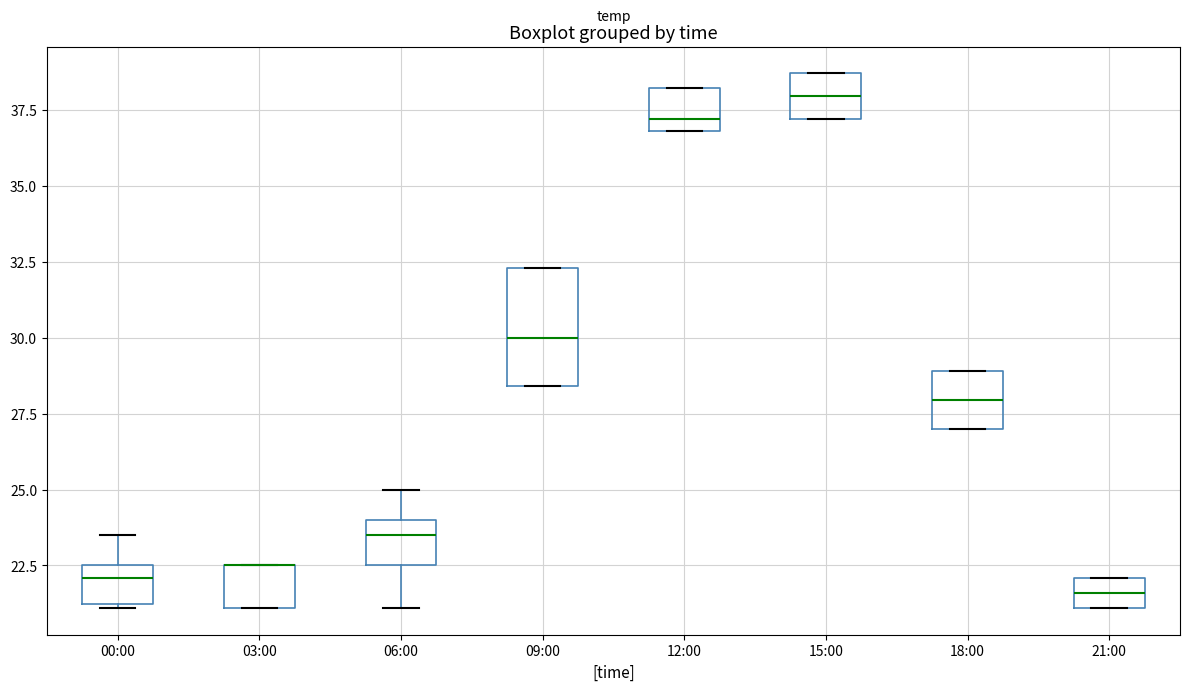

Reading left to right, transcribe this box plot: for each box, give where its median line is, the range the box spans, and where its two whiskers end, as read against the y-axis. The values are not printed on the chart, so give them approximately, as read against the axis.

00:00: median 22.0, box 21.0 to 22.5, whiskers 21.0 to 23.5
03:00: median 22.5 (drawn on the box's upper edge), box 21.0 to 22.5, whiskers 21.0 to 22.5
06:00: median 23.5, box 22.5 to 24.0, whiskers 21.0 to 25.0
09:00: median 30.0, box 28.5 to 32.5, whiskers 28.5 to 32.5
12:00: median 37.0 (just above the box's lower edge), box 37.0 to 38.0, whiskers 37.0 to 38.0
15:00: median 38.0, box 37.0 to 38.5, whiskers 37.0 to 38.5
18:00: median 28.0, box 27.0 to 29.0, whiskers 27.0 to 29.0
21:00: median 21.5, box 21.0 to 22.0, whiskers 21.0 to 22.0